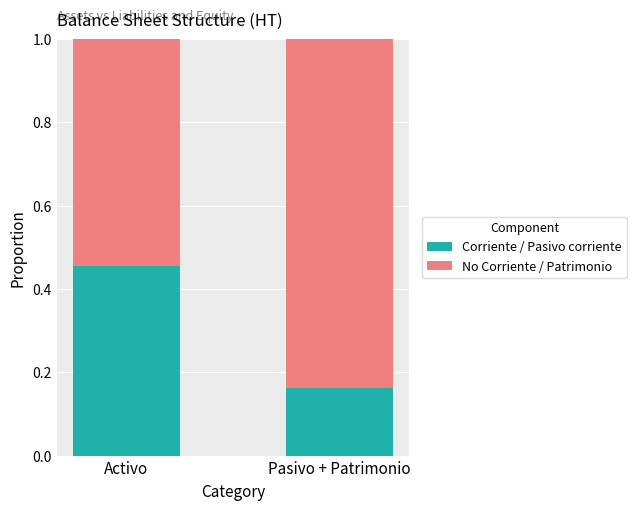

True or false: Corriente / Pasivo corriente has a value of 0.1 at Pasivo + Patrimonio.

False